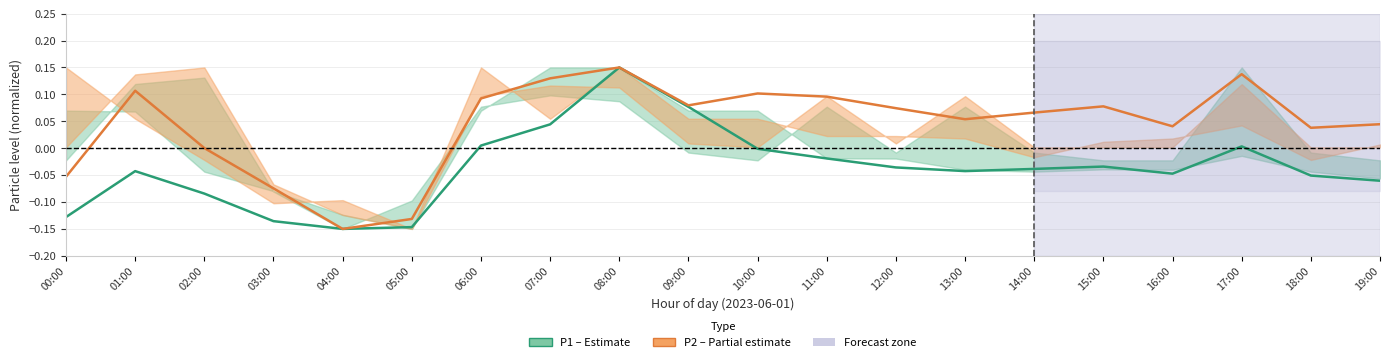

What is the greatest value displayed?

0.1